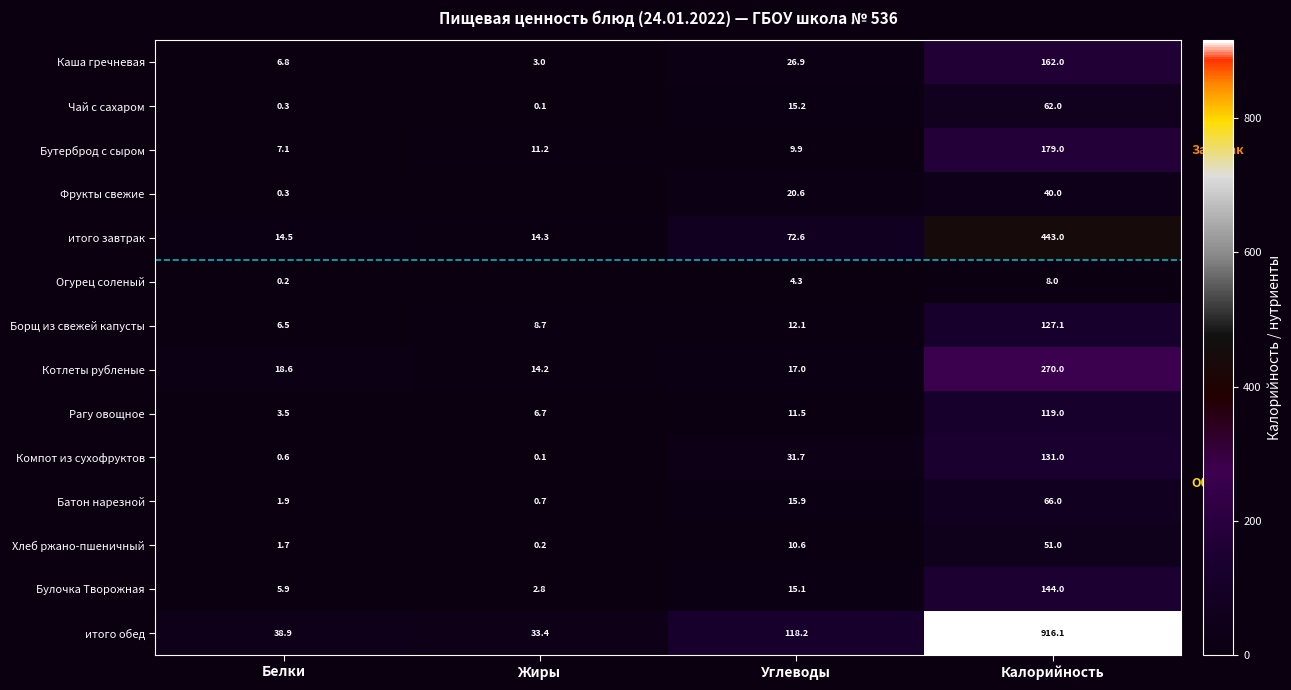

What is the spread (max minus min) of values at Жиры?

33.4